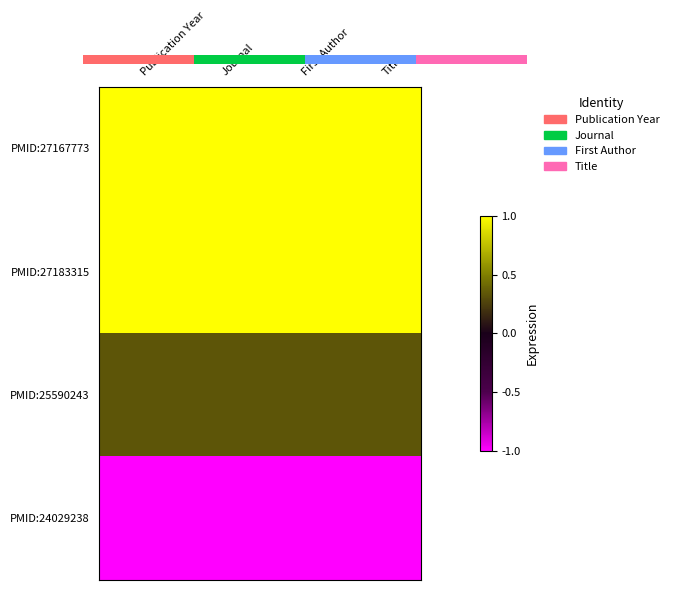

How many data points does each series have?

4